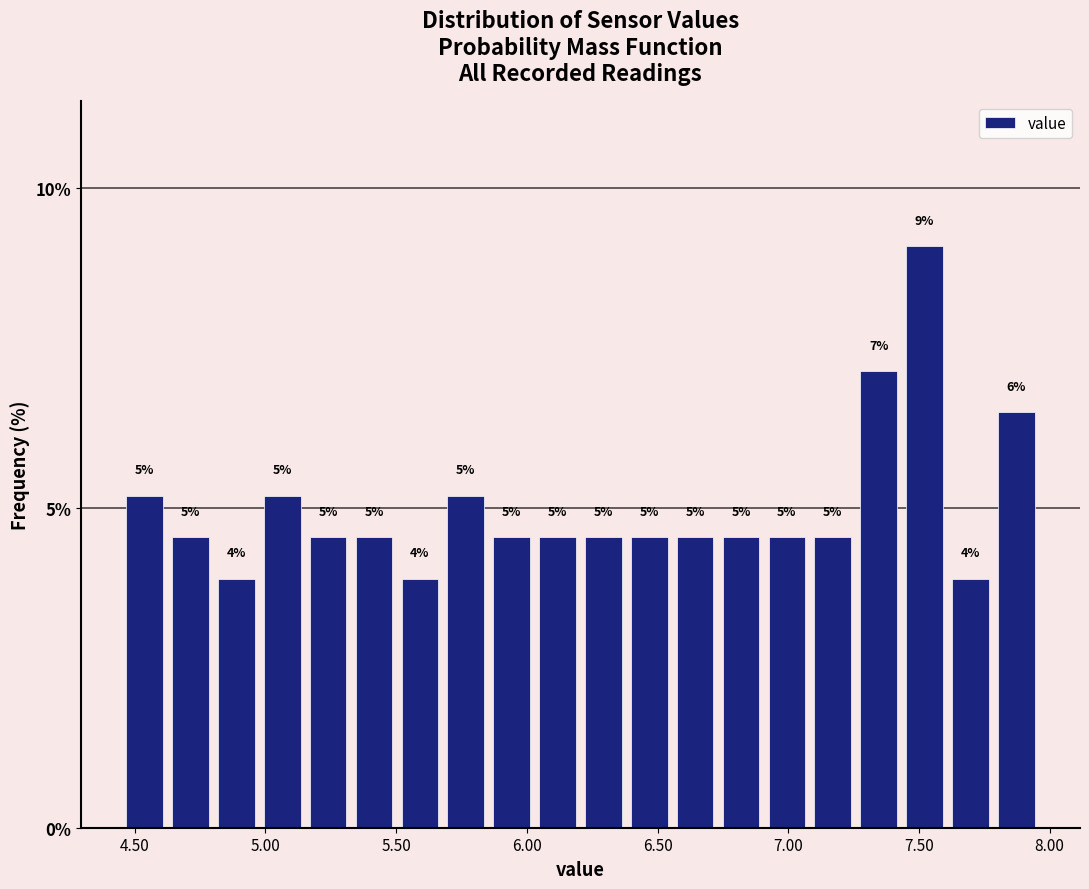

Read against the x-axis, roughly where is the centre of the tallest bar?

7.50